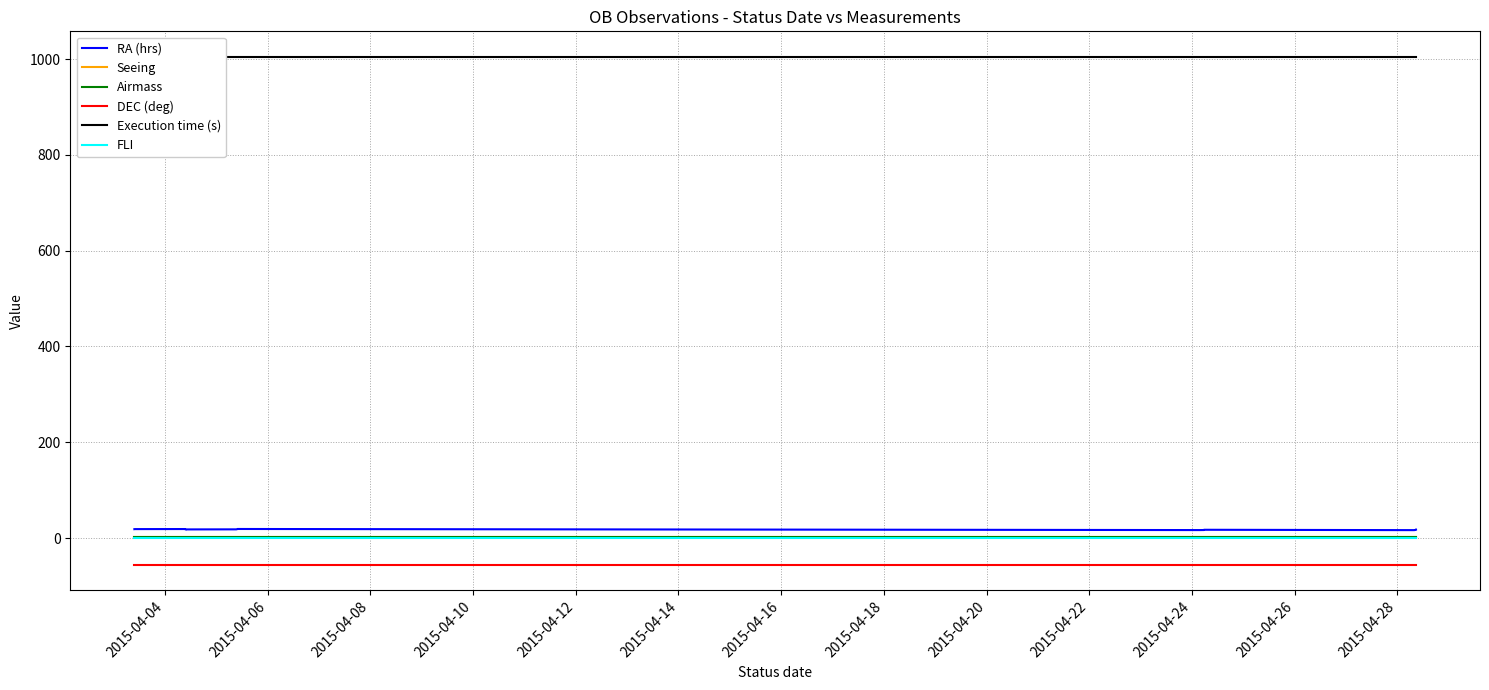

What is the minimum value shown in the chart?

-56.2